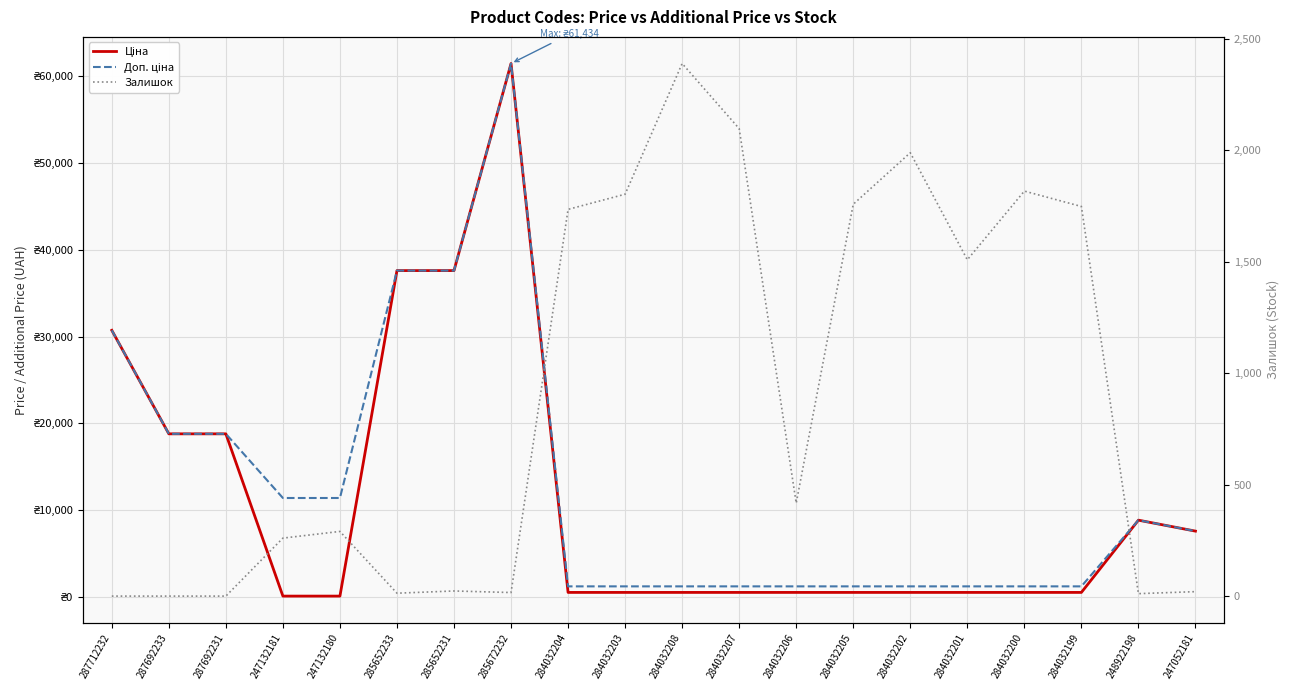

True or false: Ціна has more than 2 points higher than both neighbors.

False